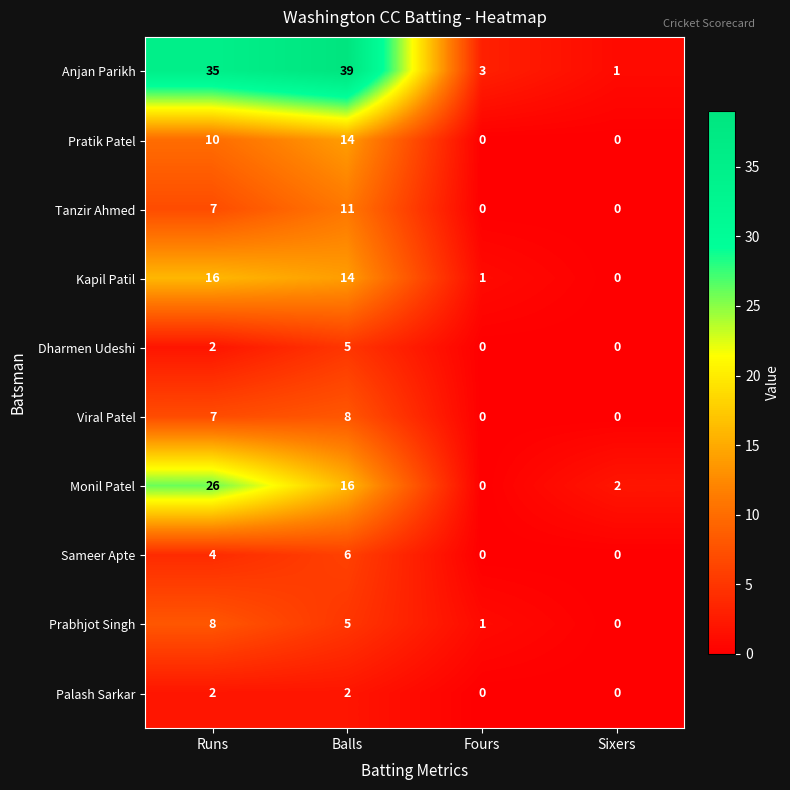

What is the sum of all Anjan Parikh values?

78